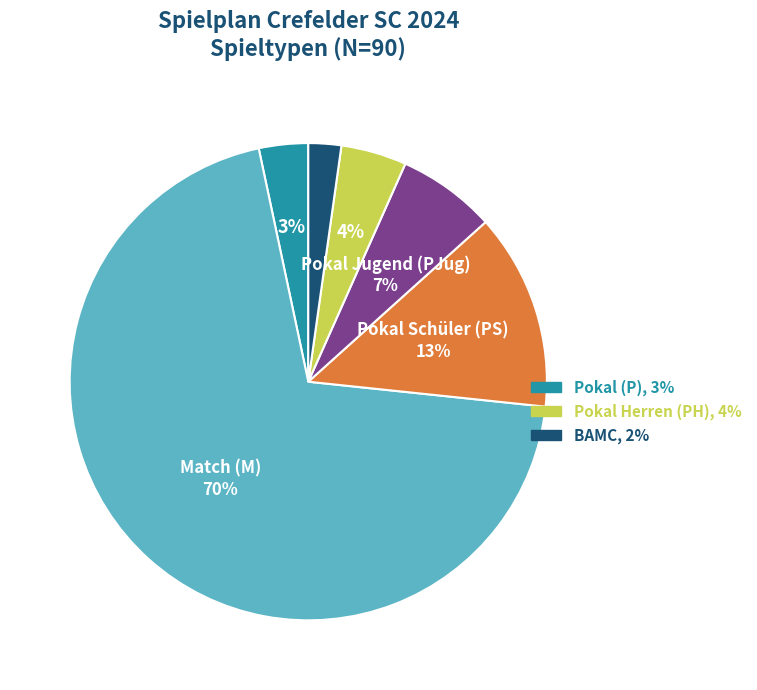

To the nearest percent, what is the average slice percentage?

17%